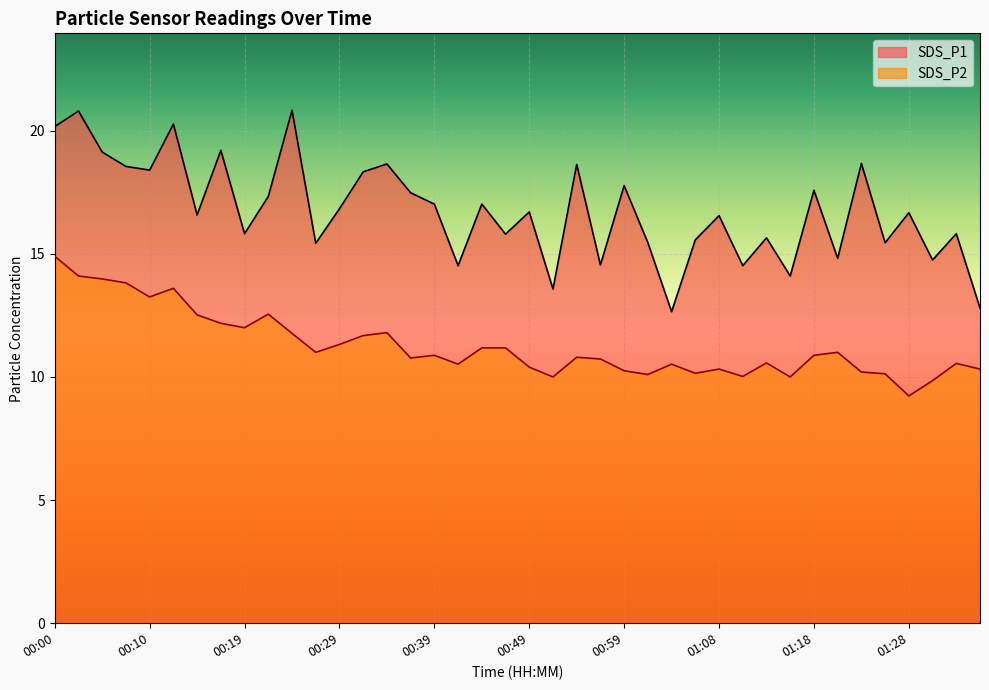

The value of SDS_P1 at 00:24 is 20.8. True or false?

True